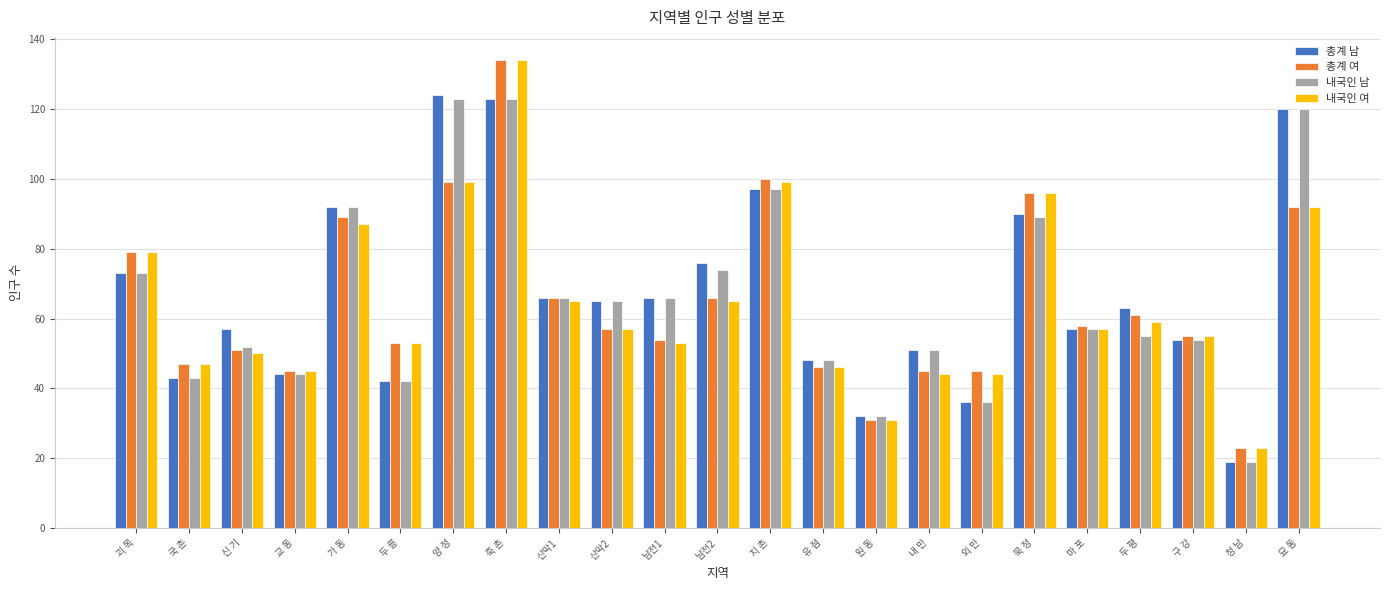

What is the spread (max minus min) of values at 교 동?

1